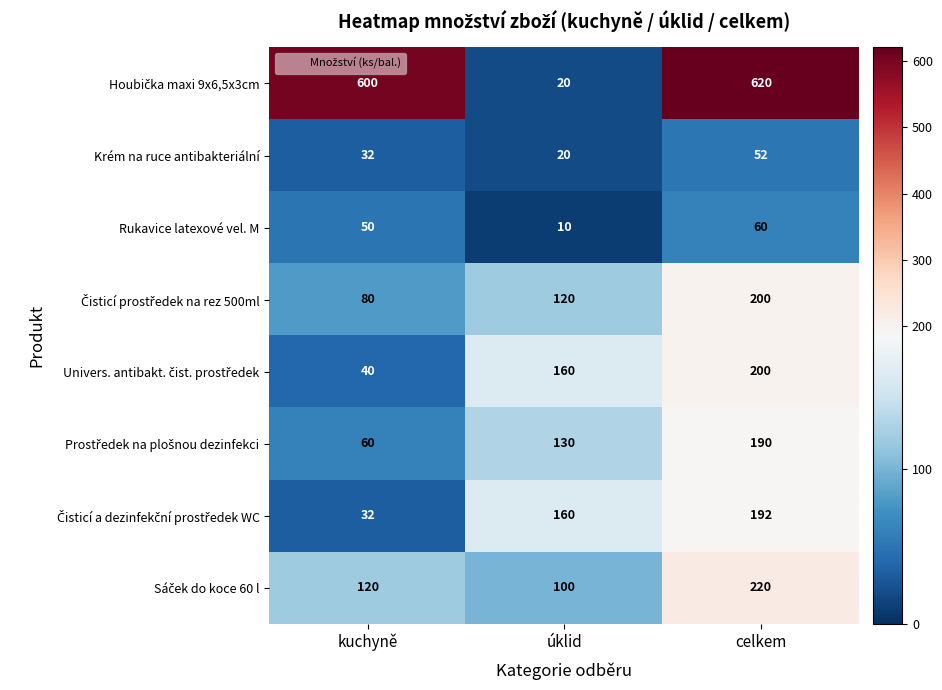

What is the minimum value shown in the chart?

10